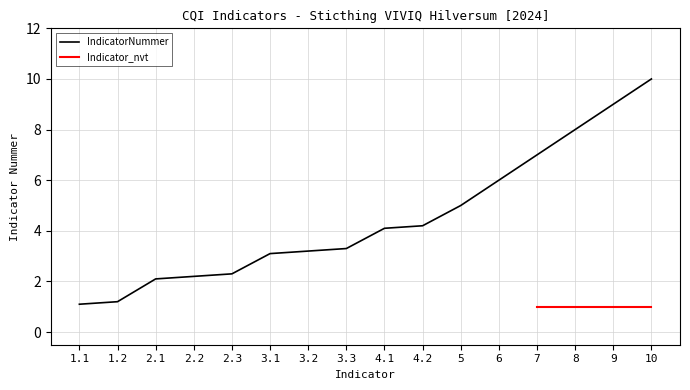

List the labels in order of value, largest first.

10, 9, 8, 7, 6, 5, 4.2, 4.1, 3.3, 3.2, 3.1, 2.3, 2.2, 2.1, 1.2, 1.1